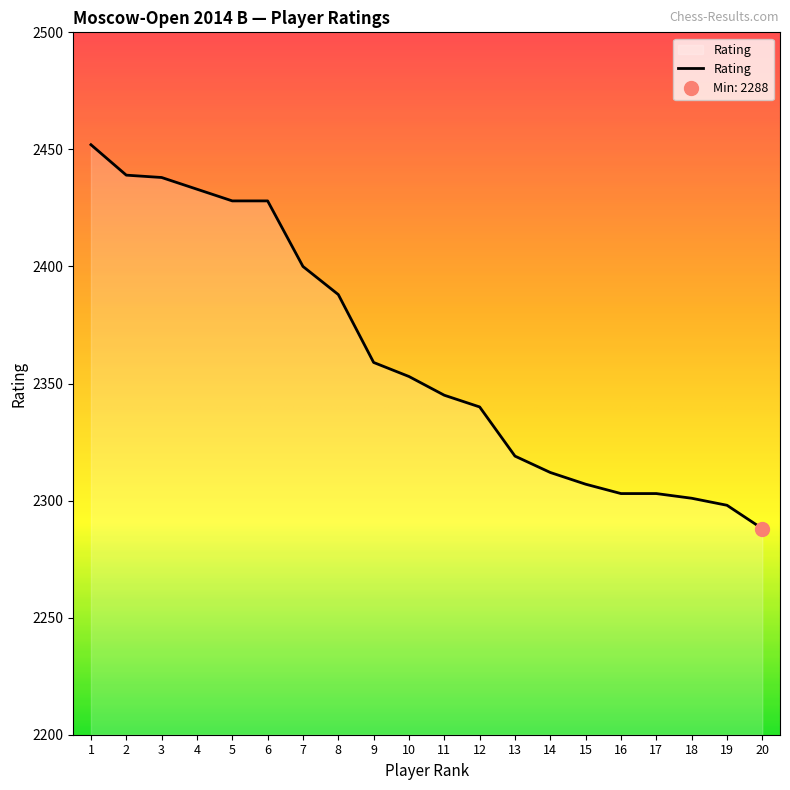

What is the value of the 6th point from the left?

2428